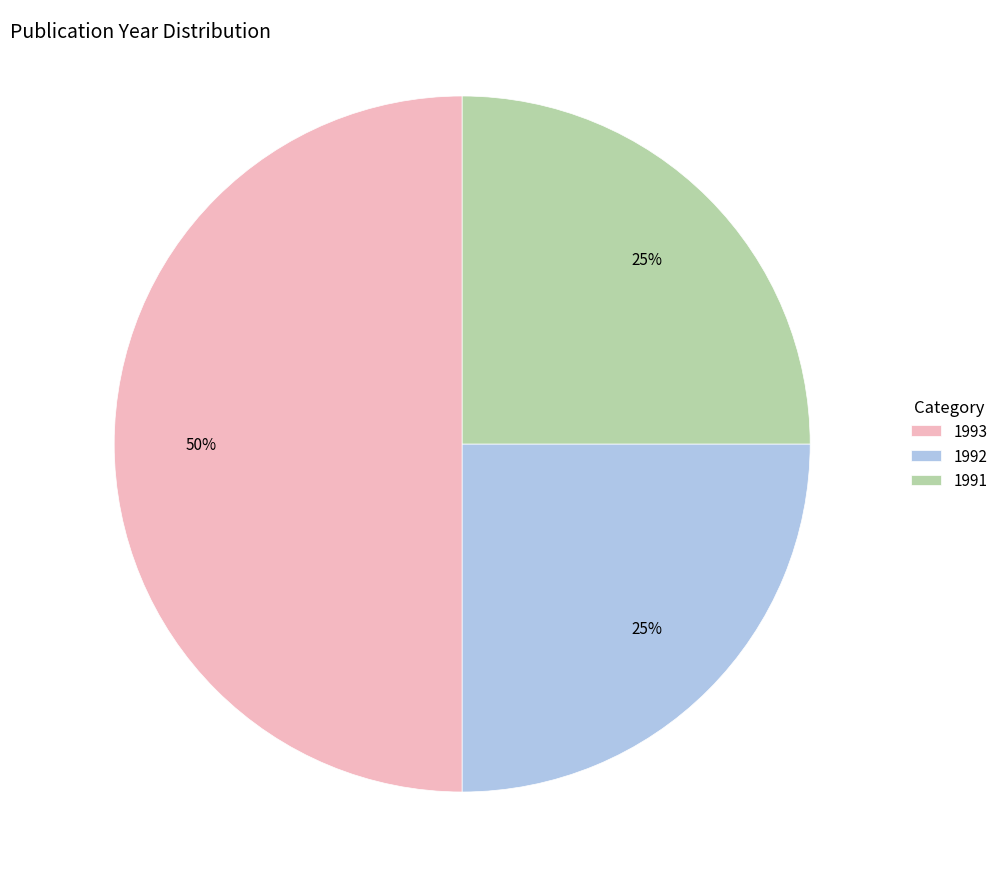

How many slices are in this pie chart?

3